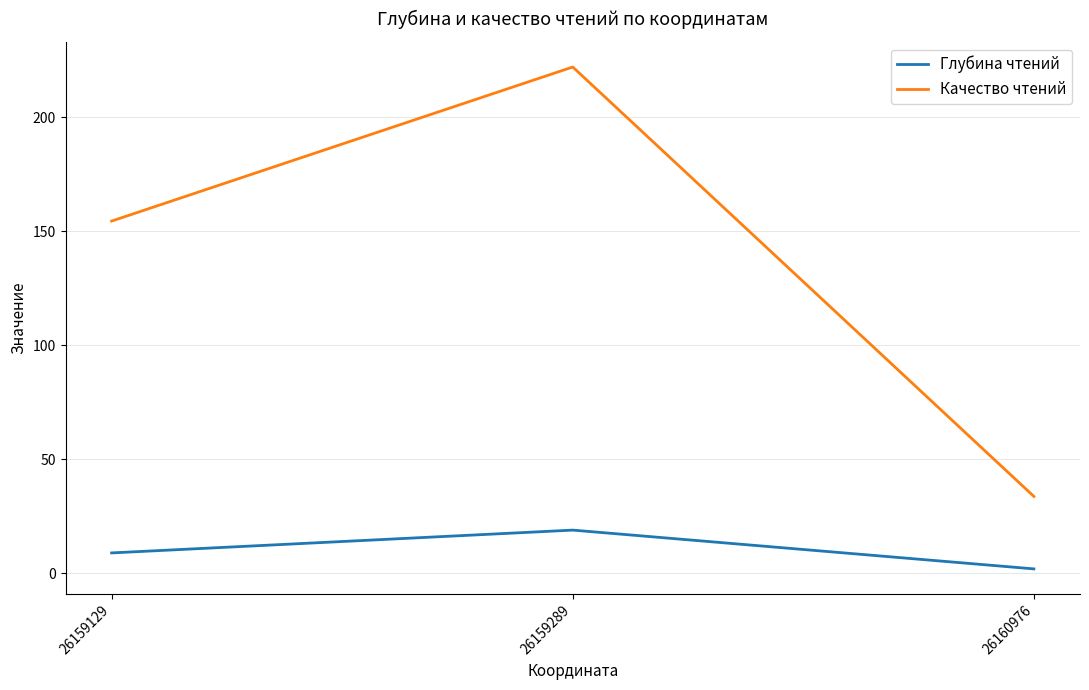

How many values in the Глубина чтений series are below 9?

1